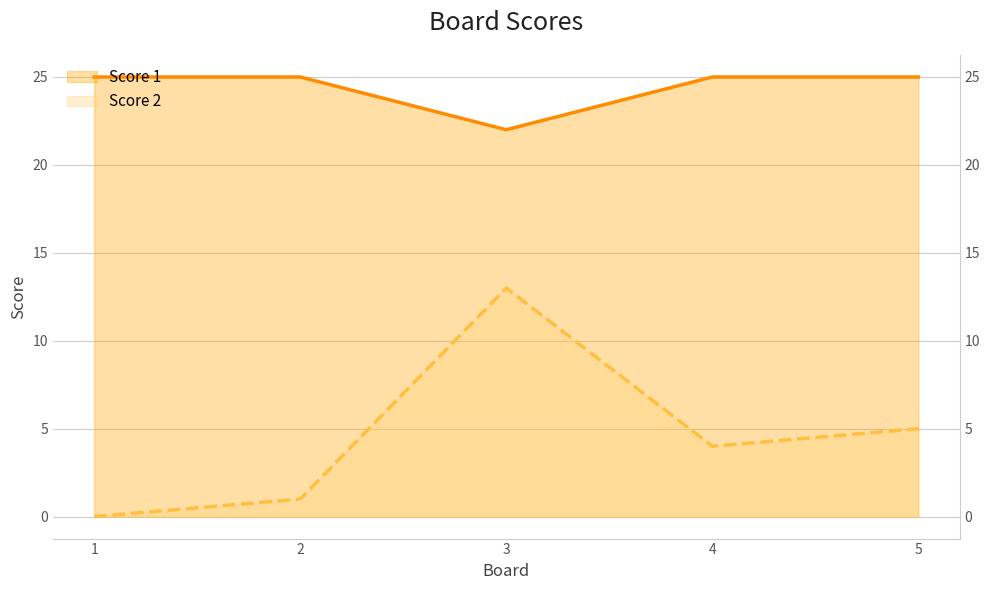

How many interior local peaks does the Score 2 series have?

1